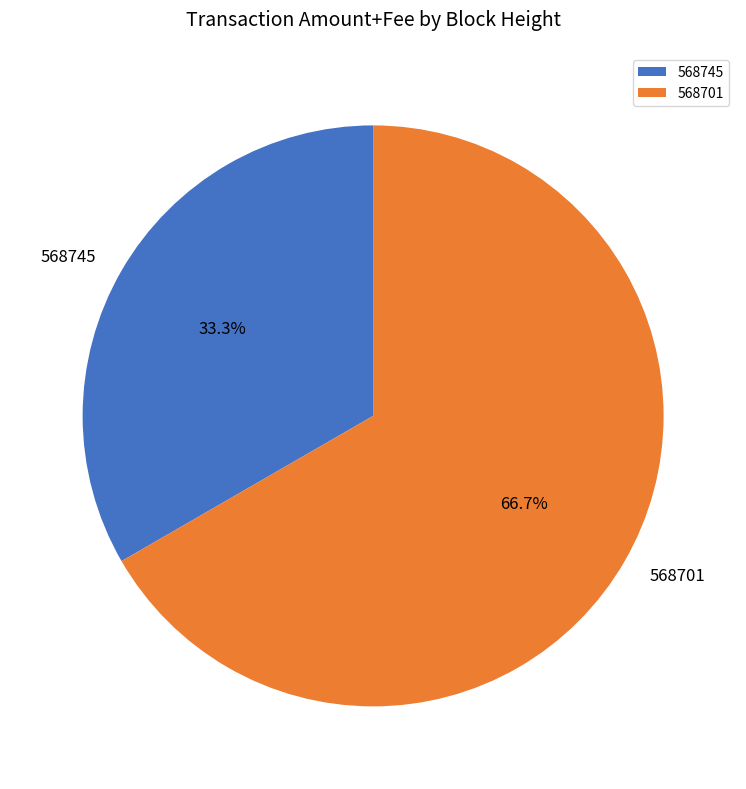

Is there a majority slice in this chart?

Yes